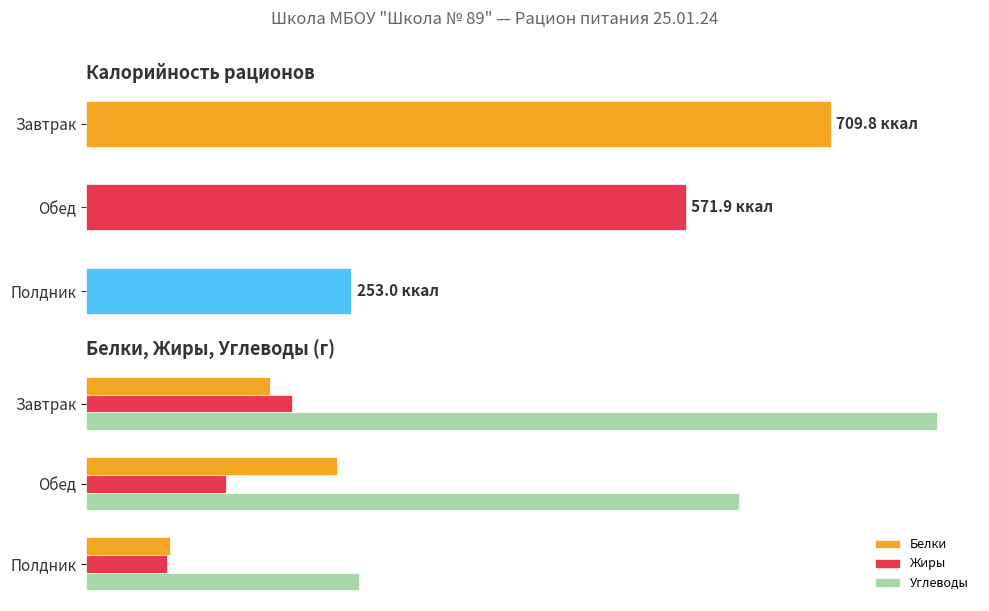

What are all the series names shown in the legend?

Белки, Жиры, Углеводы